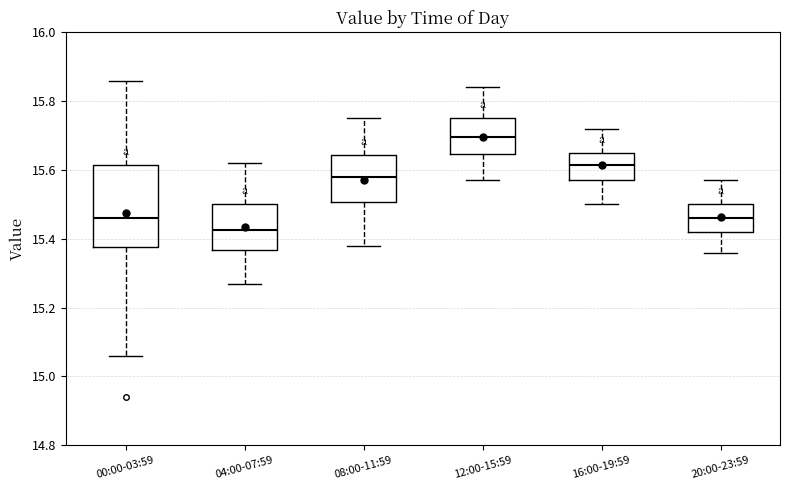

Comparing the boxes themselves (not the whiskers), which one is the tallest?

00:00-03:59